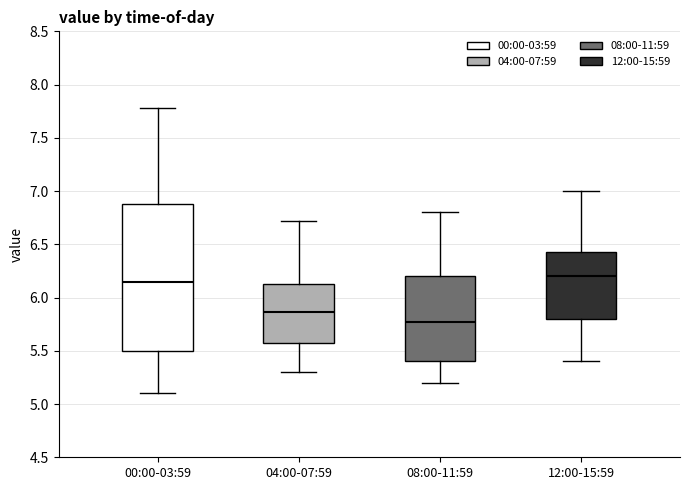

Which box has the lowest median line?

08:00-11:59